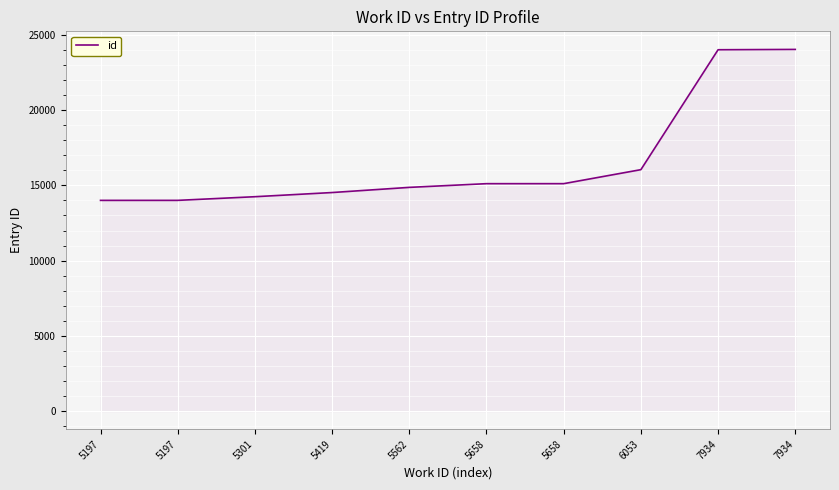

Between 5197 and 5197, which is larger?

5197